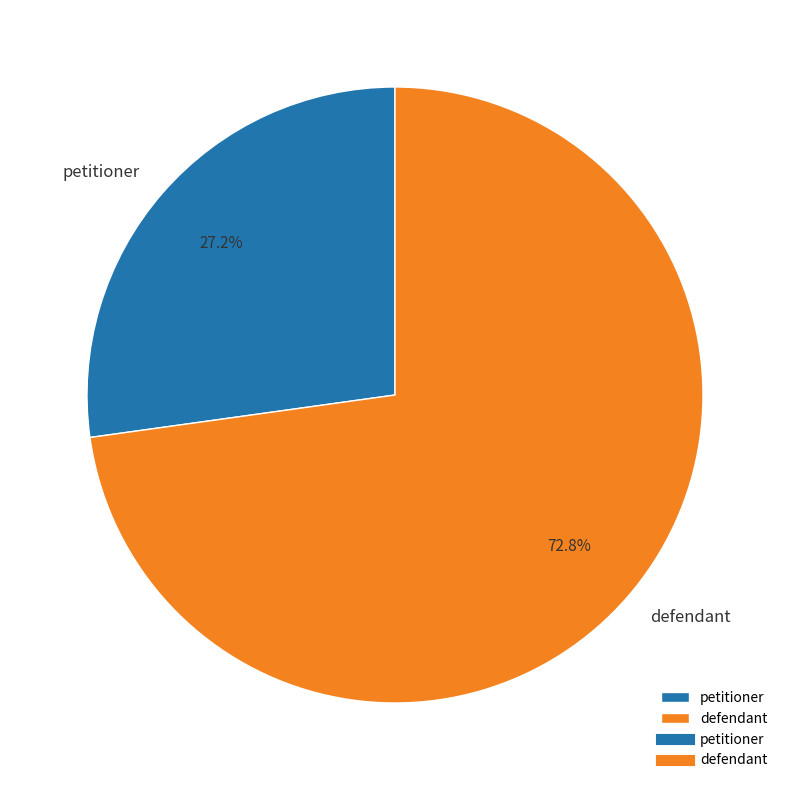

Approximately how many times larger is the value at defendant compared to petitioner?

2.7